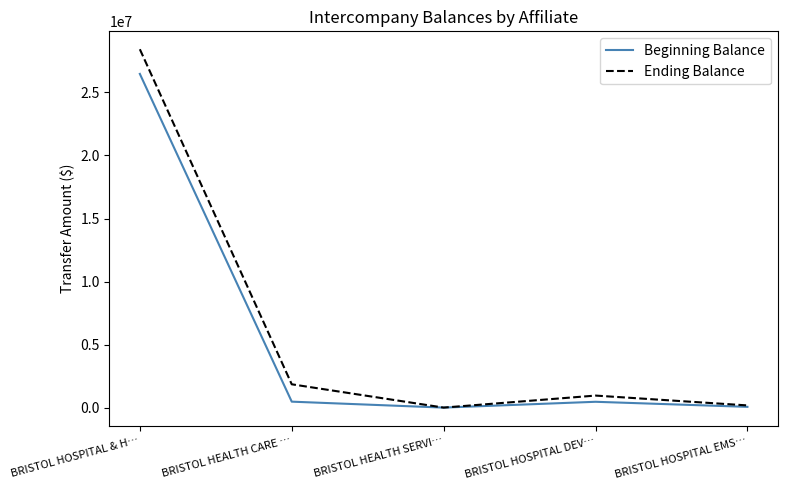

Rank the series by their maximum value, from highest to lowest.

Ending Balance, Beginning Balance